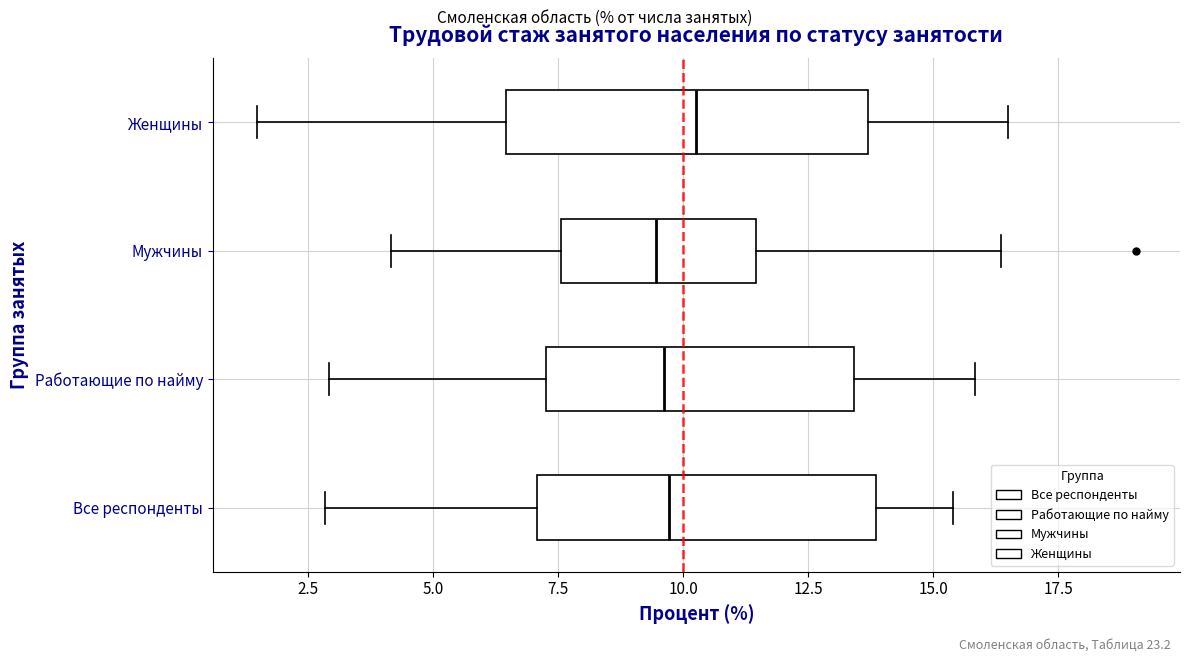

Reading bottom to top, transcribe this box plot: for each box, give where its median line is, the range the box spans, and where its two whiskers end, as read against the x-axis. The values are not printed on the chart, so give them approximately, as read against the axis.

Все респонденты: median 9.5, box 7.0 to 14.0, whiskers 3.0 to 15.5
Работающие по найму: median 9.5, box 7.5 to 13.5, whiskers 3.0 to 16.0
Мужчины: median 9.5, box 7.5 to 11.5, whiskers 4.0 to 16.5
Женщины: median 10.5, box 6.5 to 13.5, whiskers 1.5 to 16.5